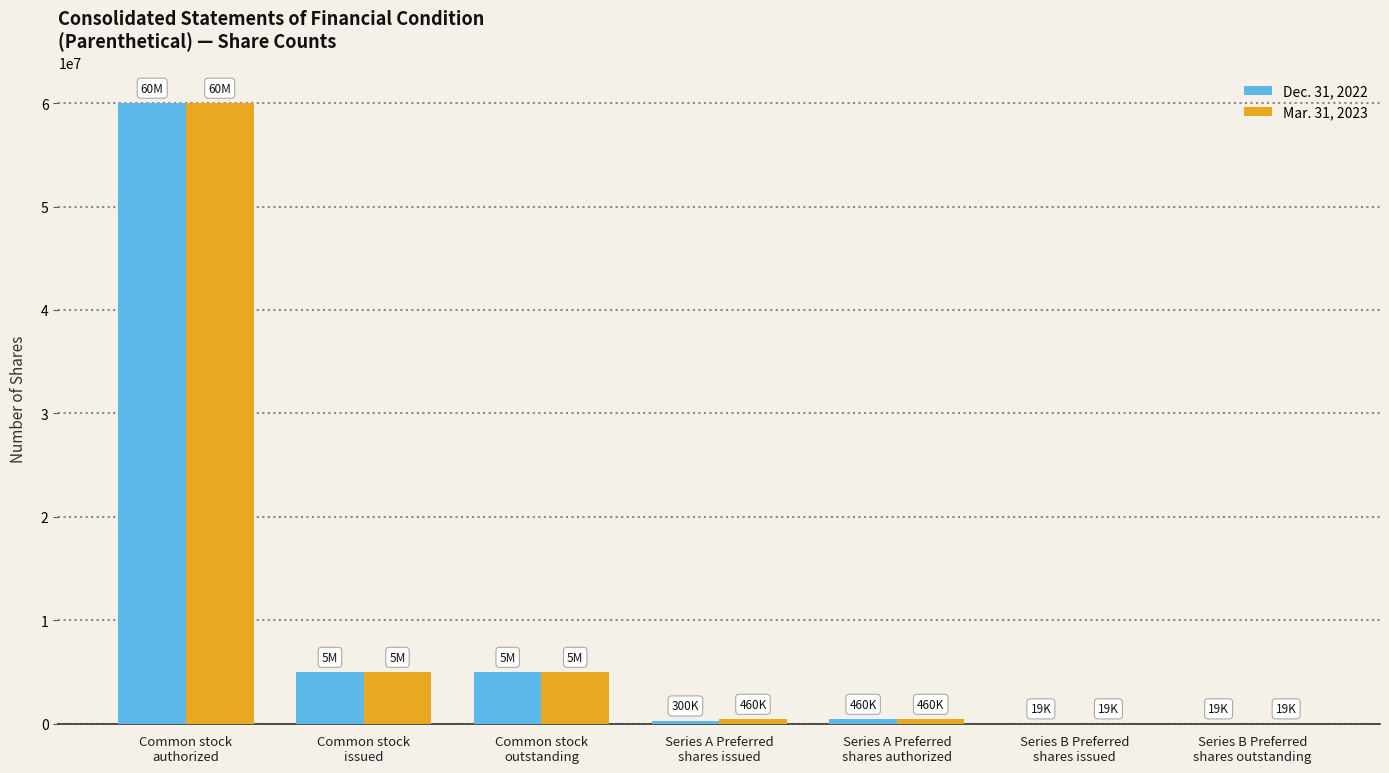

What is the maximum value shown in the chart?

60000000